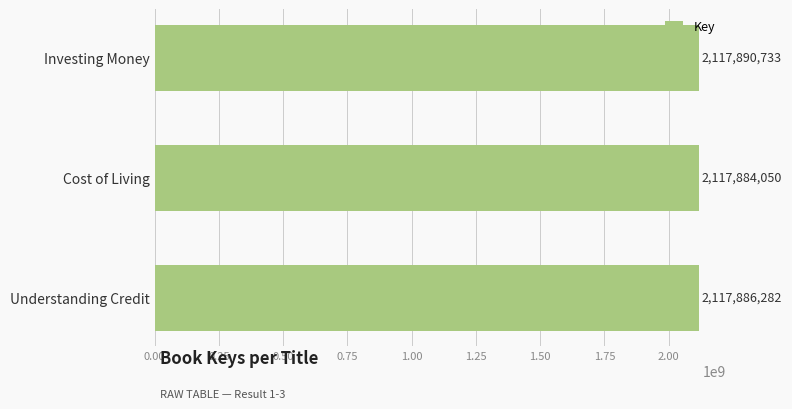

At which label is the value closest to 2117887391?

Understanding Credit